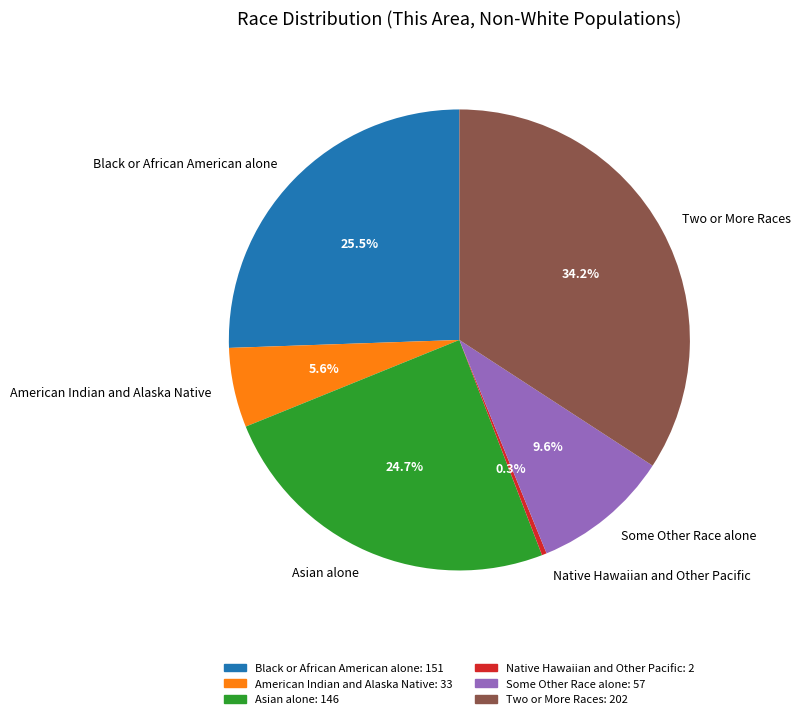

Is the sum of Two or More Races and Some Other Race alone greater than half?

No